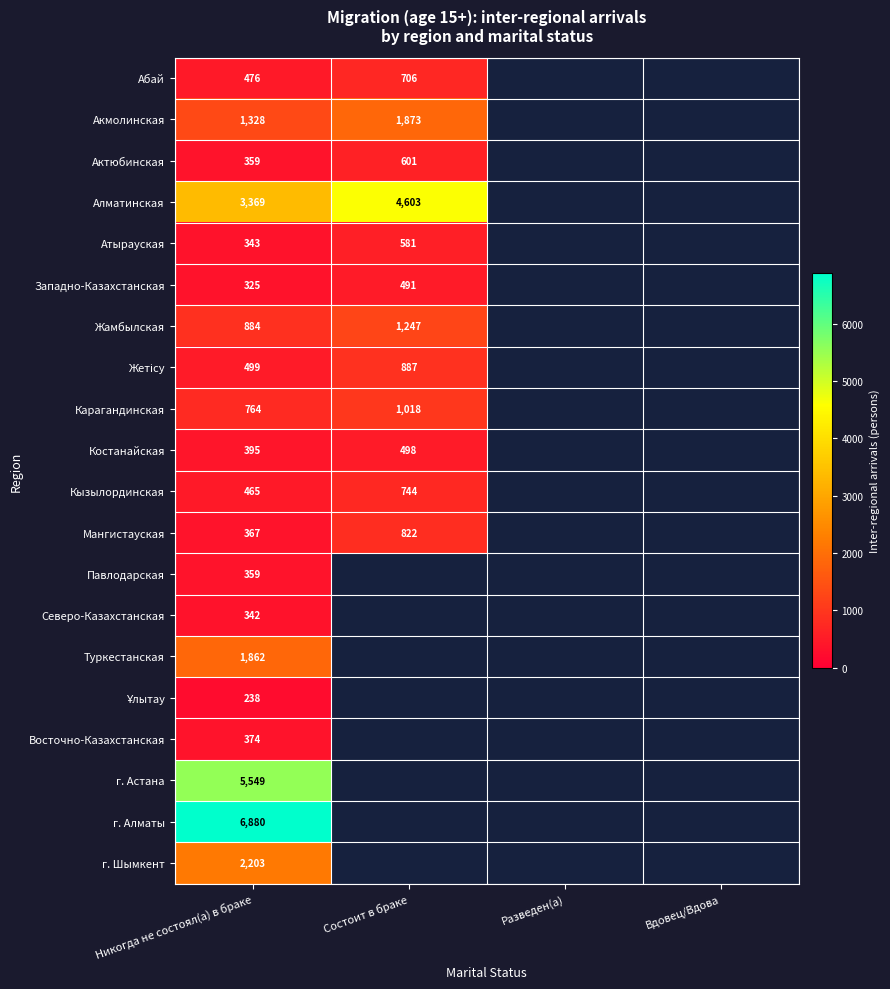

Count the number of categories in the chart.

4